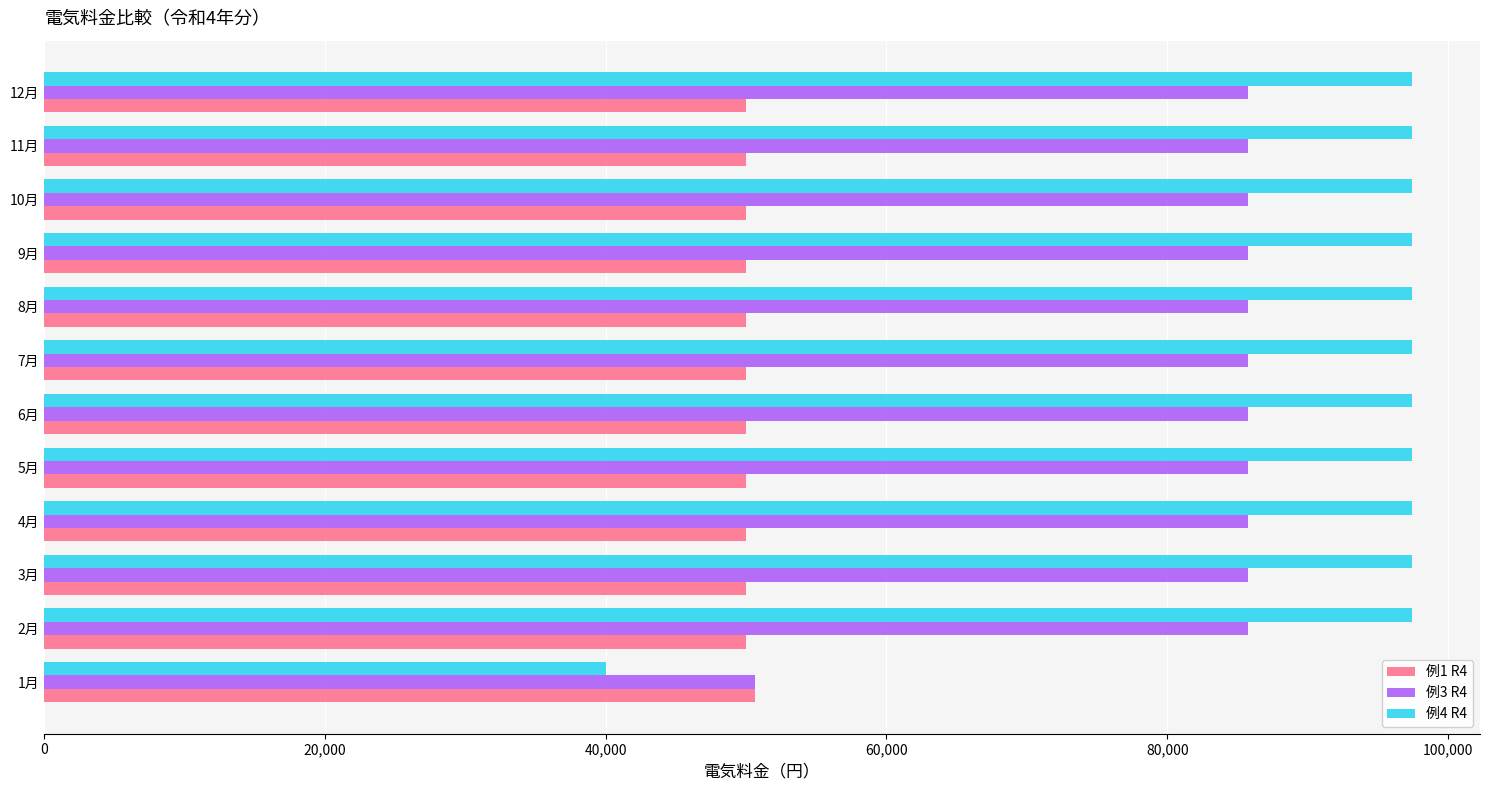

What is the minimum value shown in the chart?

40000